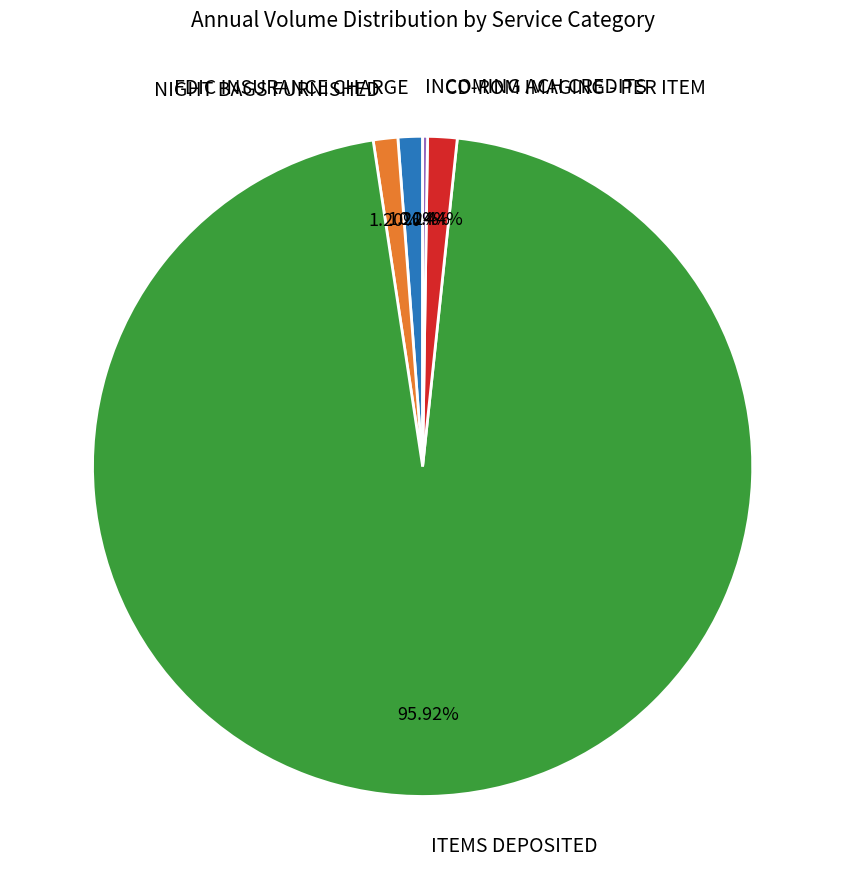

To the nearest percent, what percentage of the pie is ITEMS DEPOSITED?

96%